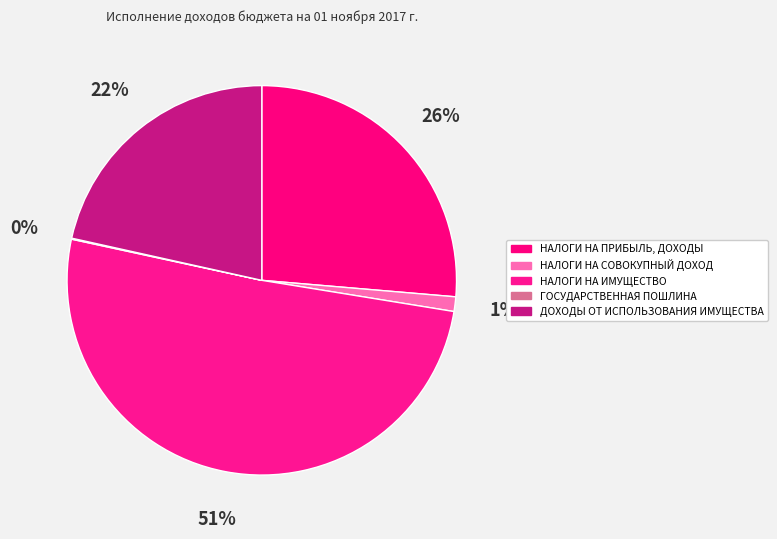

What percentage is the НАЛОГИ НА СОВОКУПНЫЙ ДОХОД slice, to the nearest percent?

1%